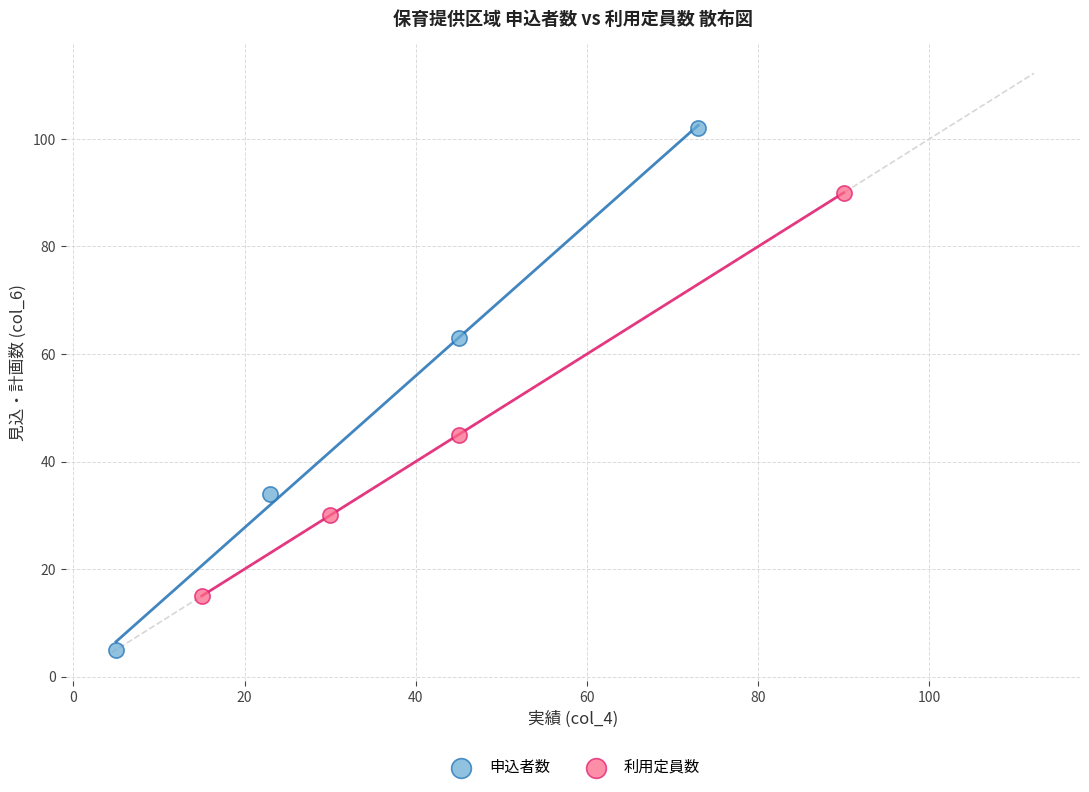

Which series reaches the maximum Y coordinate?

申込者数